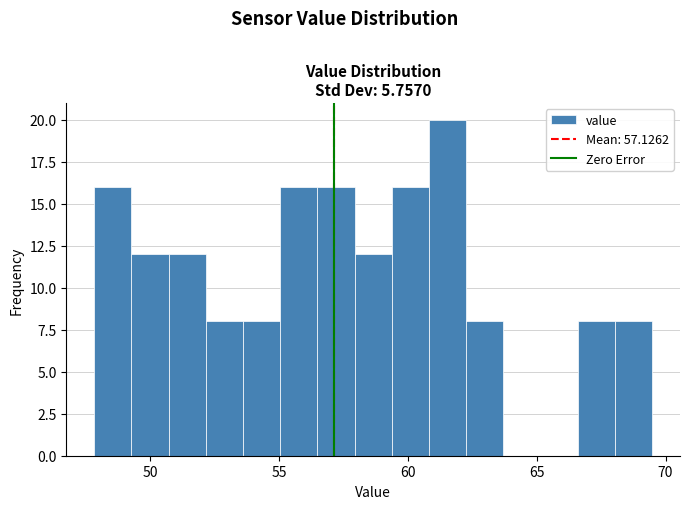

Around what value on the x-axis is the tallest bar? Give the approximate position of its centre, as read against the axis.

61.5